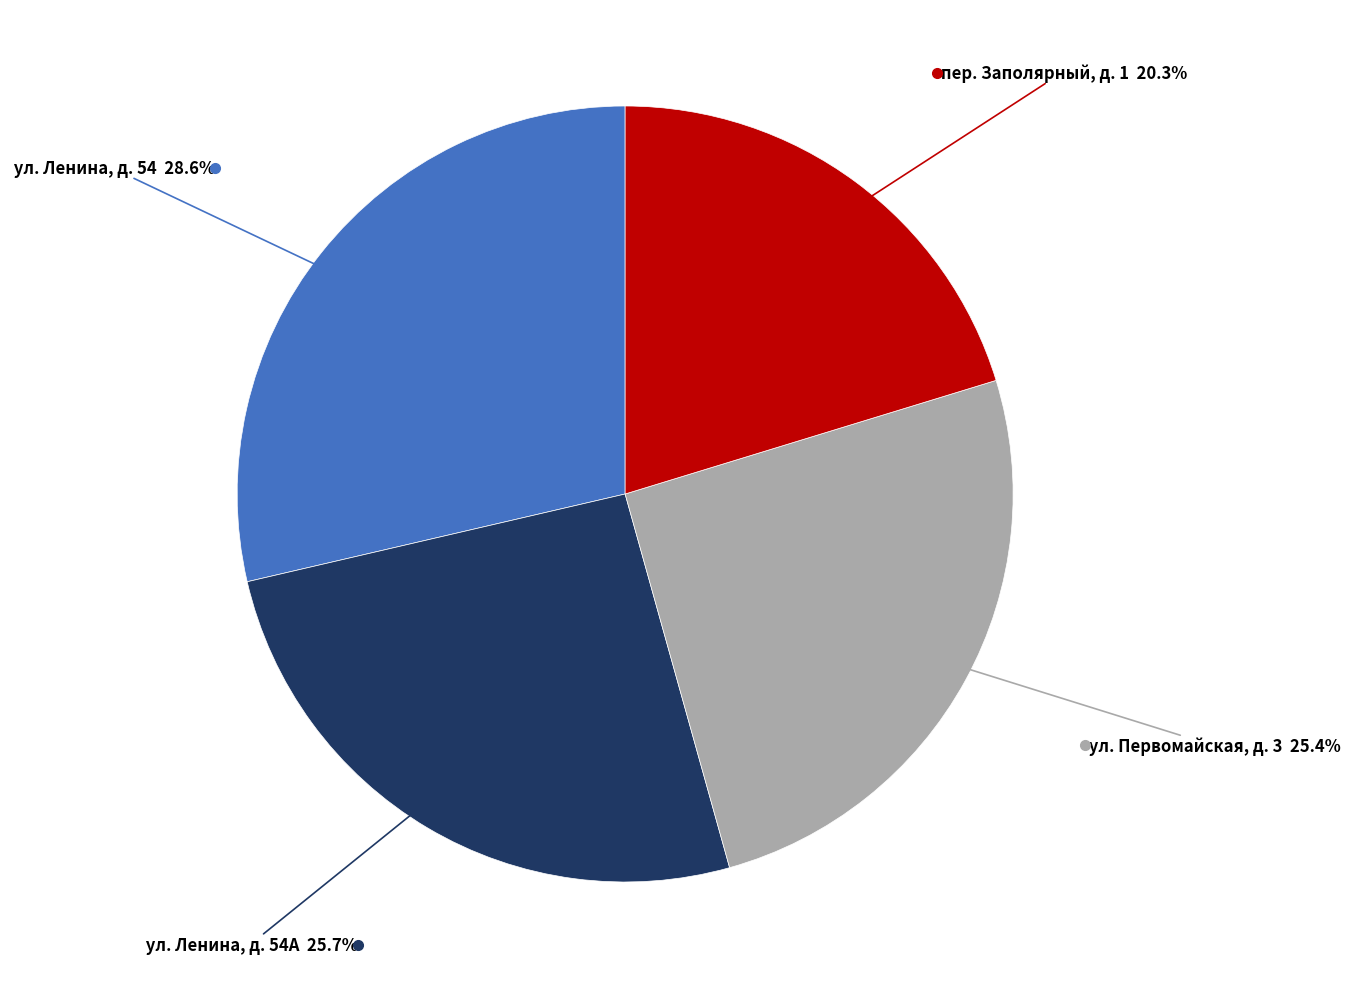

What is the largest slice in the pie chart?

ул. Ленина, д. 54